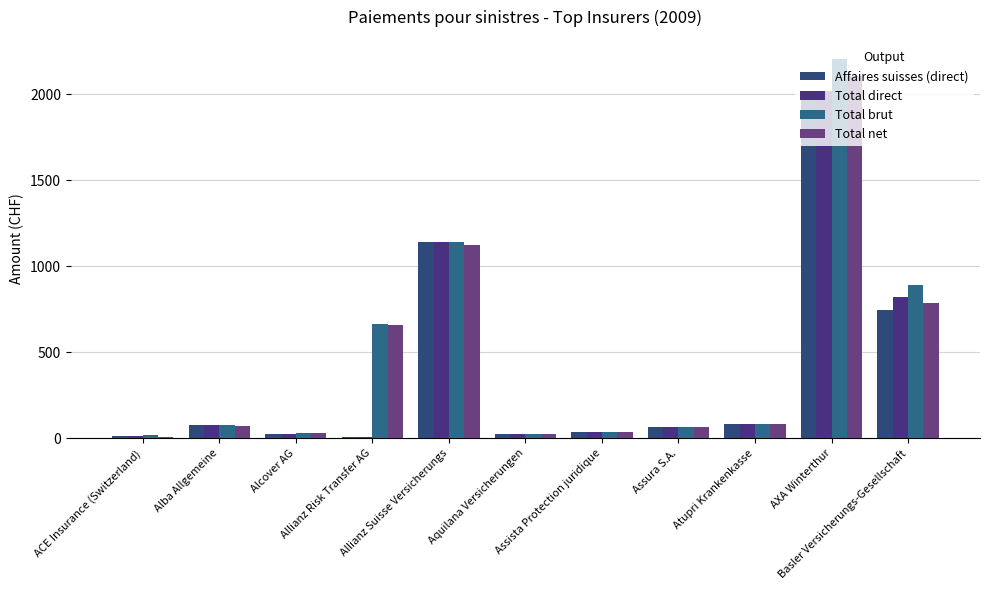

Where does the Total brut series first go above 76?

Alba Allgemeine